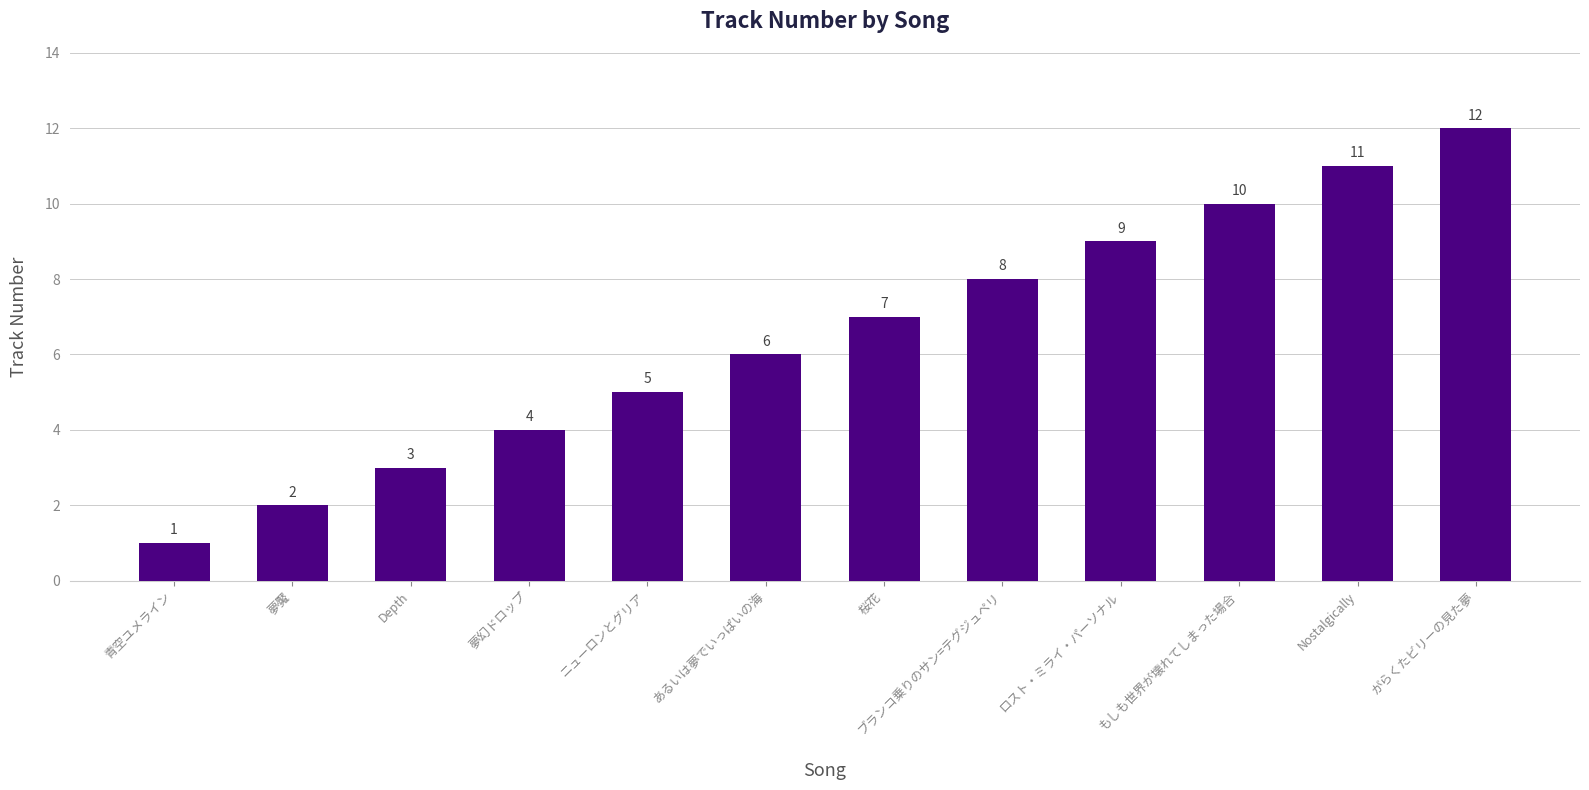

The value at 夢魘 is 3. True or false?

False